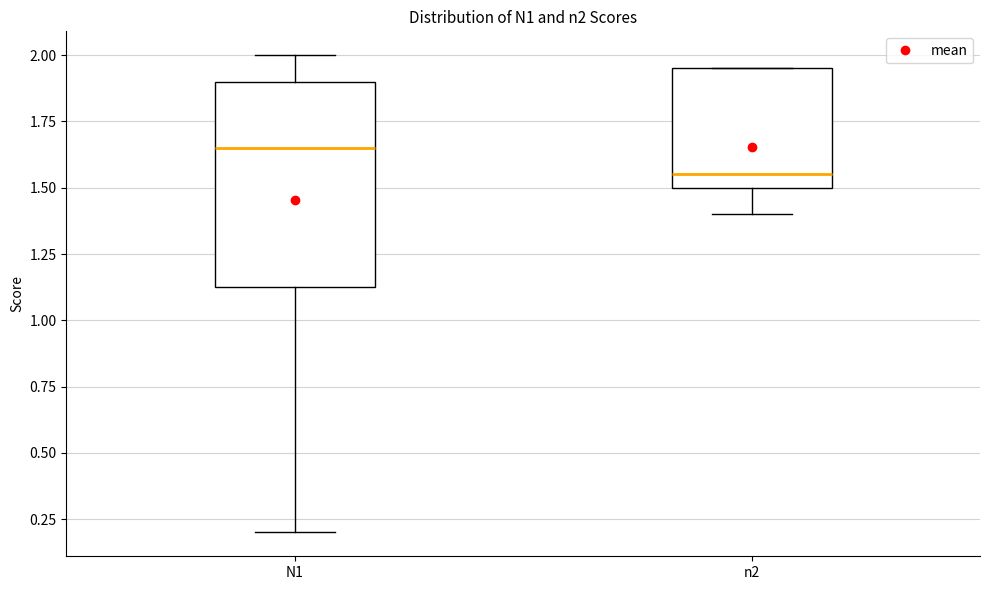

Reading left to right, read every box against the y-axis: the position of its median line, the range the box covers, and the ends of its whiskers. The values are not printed on the chart, so give them approximately, as read against the axis.

N1: median 1.65, box 1.15 to 1.90, whiskers 0.20 to 2.00
n2: median 1.55, box 1.50 to 1.95, whiskers 1.40 to 1.95